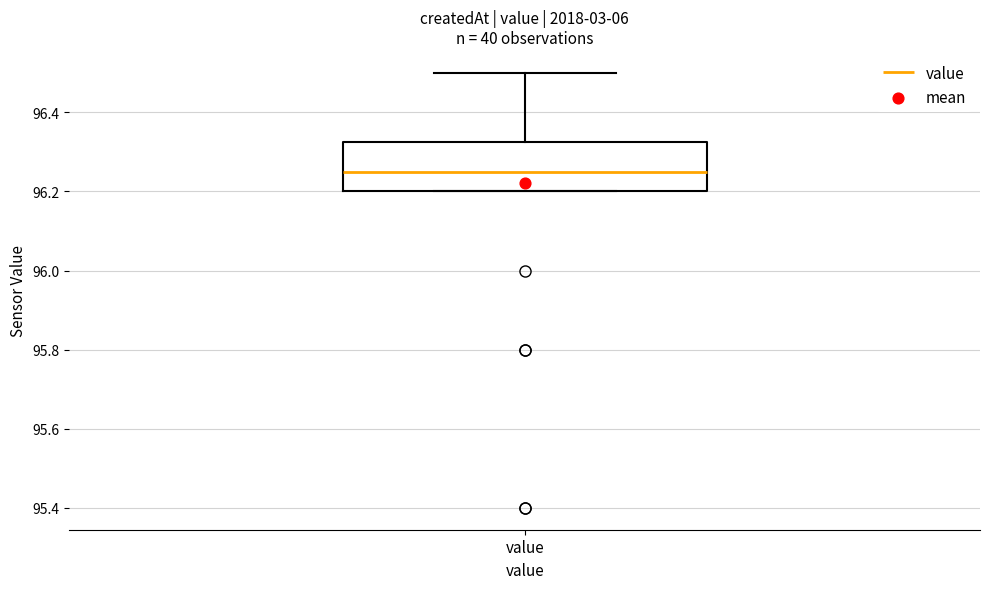

Transcribe this box plot: give where the median line is, the range the box spans, and where the two whiskers end, as read against the y-axis. The values are not printed on the chart, so give them approximately, as read against the axis.

median 96.26, box 96.20 to 96.32, whiskers 96.20 to 96.50